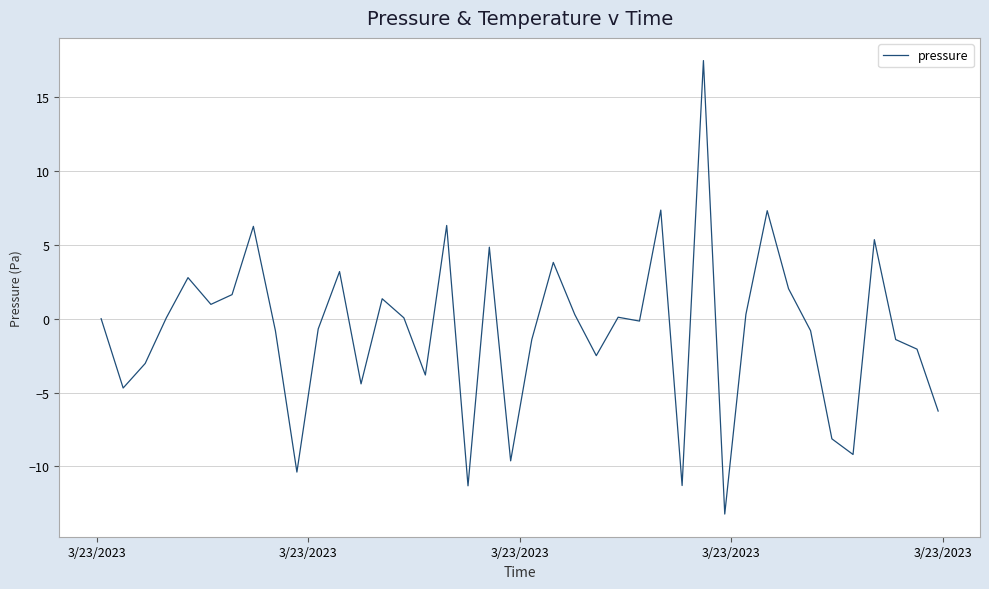

What is the difference between the maximum and minimum values?

30.7